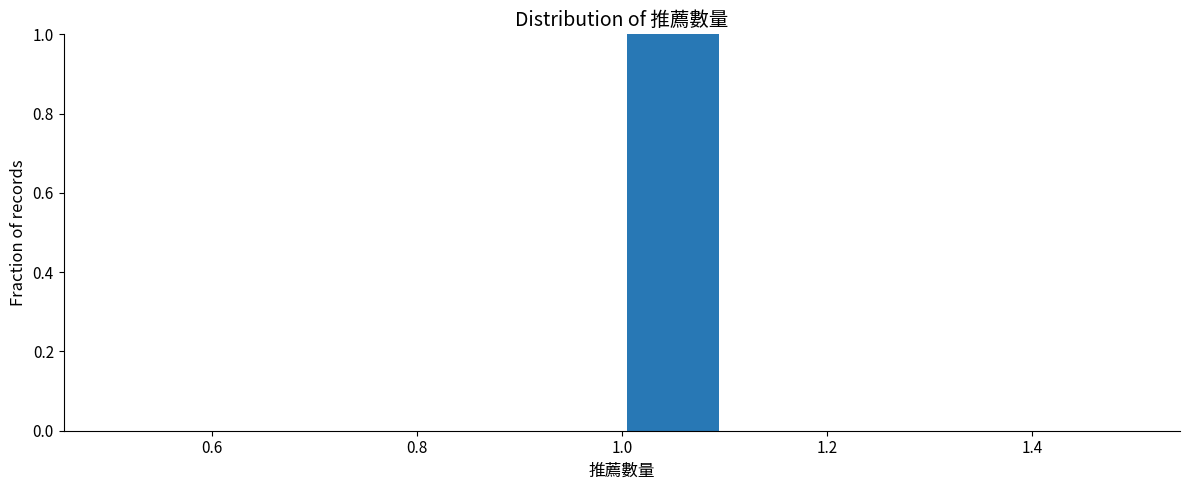

Reading left to right, transcribe this chart: for each bar, give the range it covers on the x-axis and its height. The values are not printed on the chart, so give them approximately, as read against the axis.

0.5 to 0.6: 0
0.6 to 0.7: 0
0.7 to 0.8: 0
0.8 to 0.9: 0
0.9 to 1.0: 0
1.0 to 1.1: 1
1.1 to 1.2: 0
1.2 to 1.3: 0
1.3 to 1.4: 0
1.4 to 1.5: 0